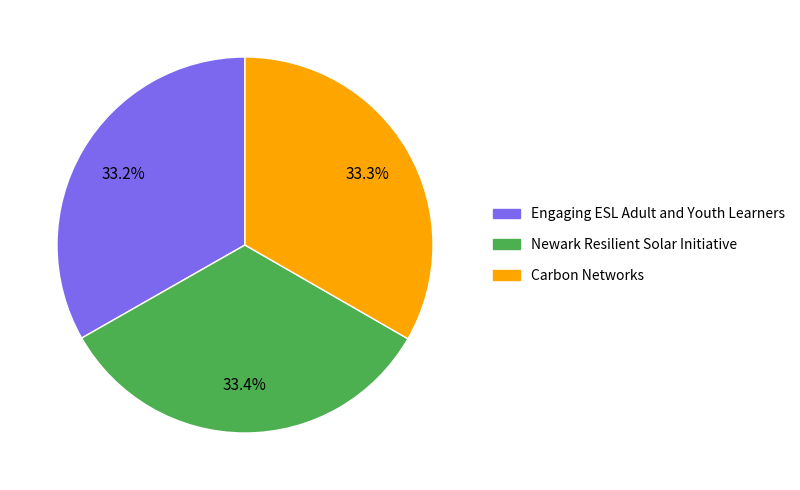

To the nearest percent, what is the average slice percentage?

33%